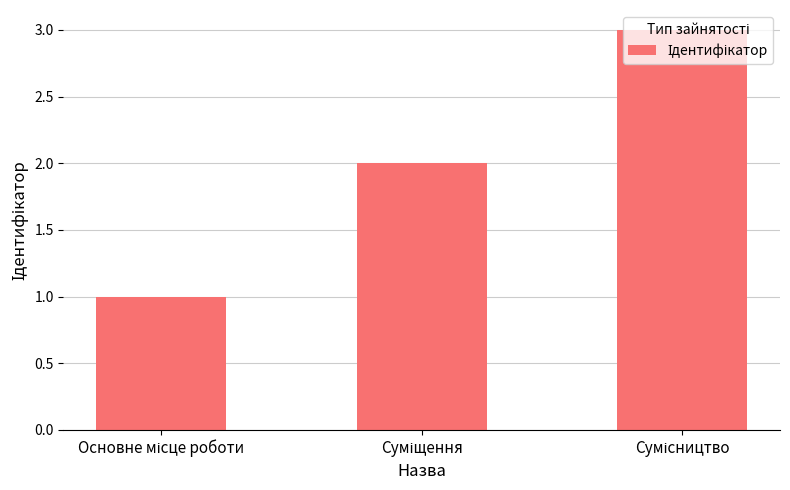

What is the sum of all values?

6